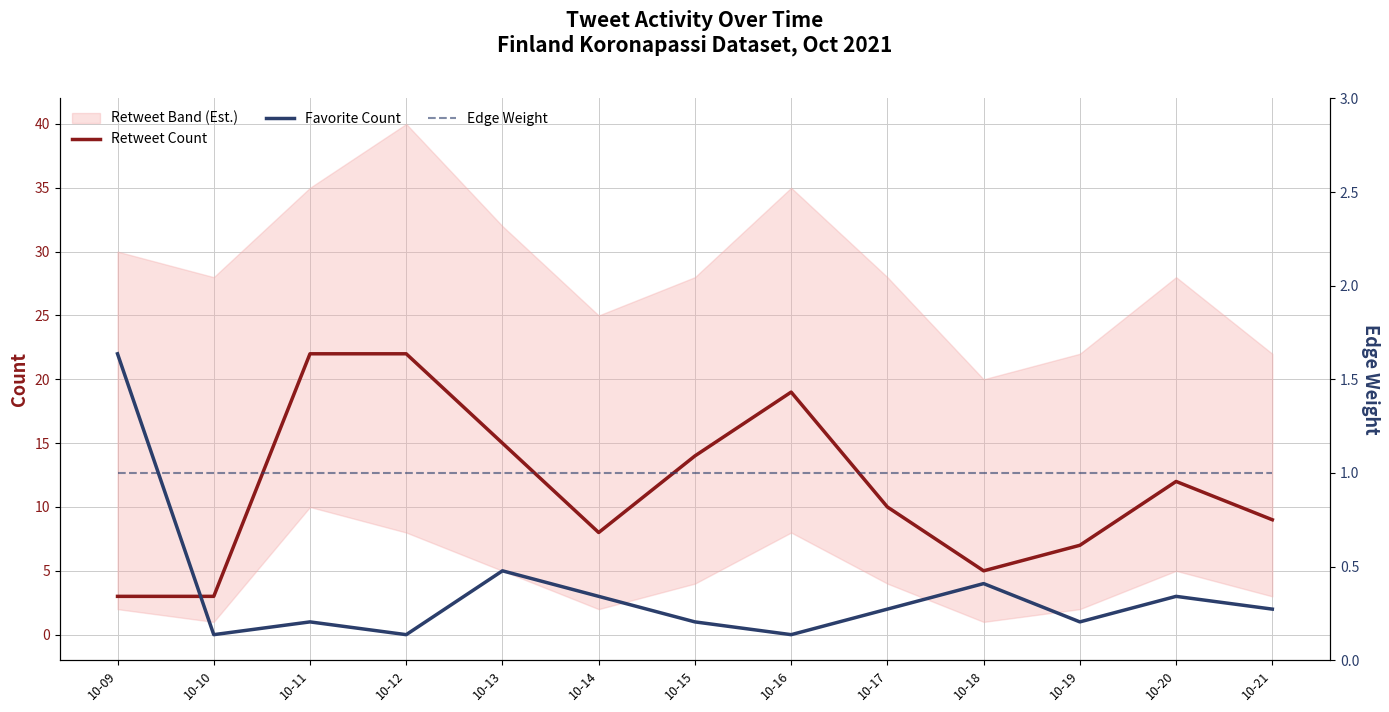

The value of Edge Weight at 10-11 is 0. True or false?

False